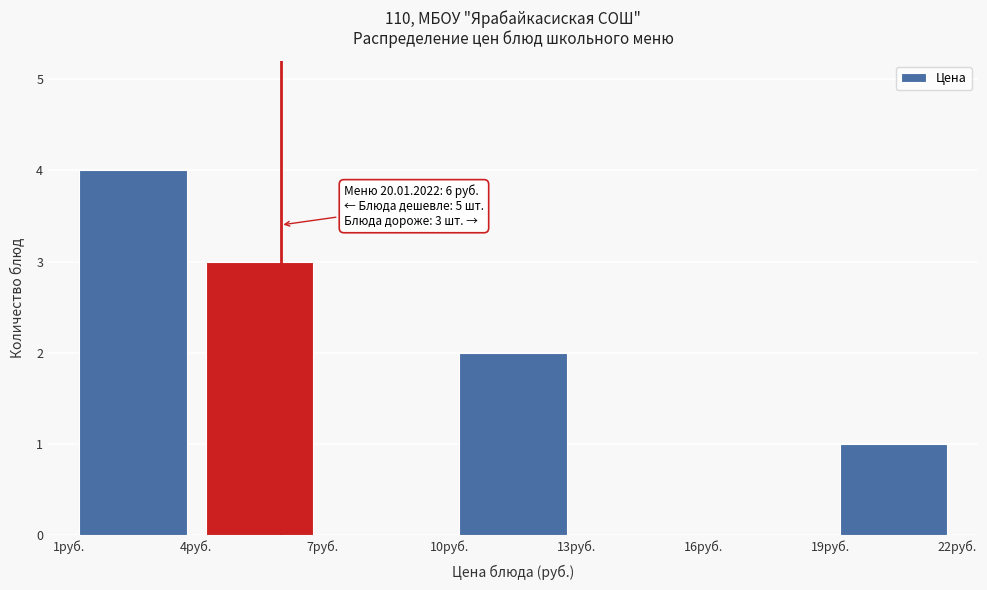

Over which range of the x-axis is the bar tallest?

1 to 4